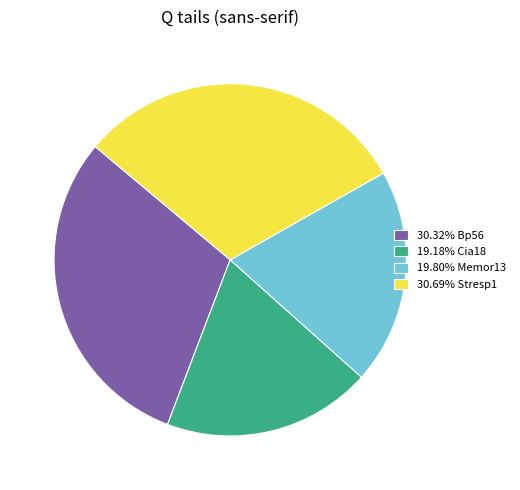

What is the ratio of the value at 30.32% Bp56 to the value at 19.80% Memor13?

1.5